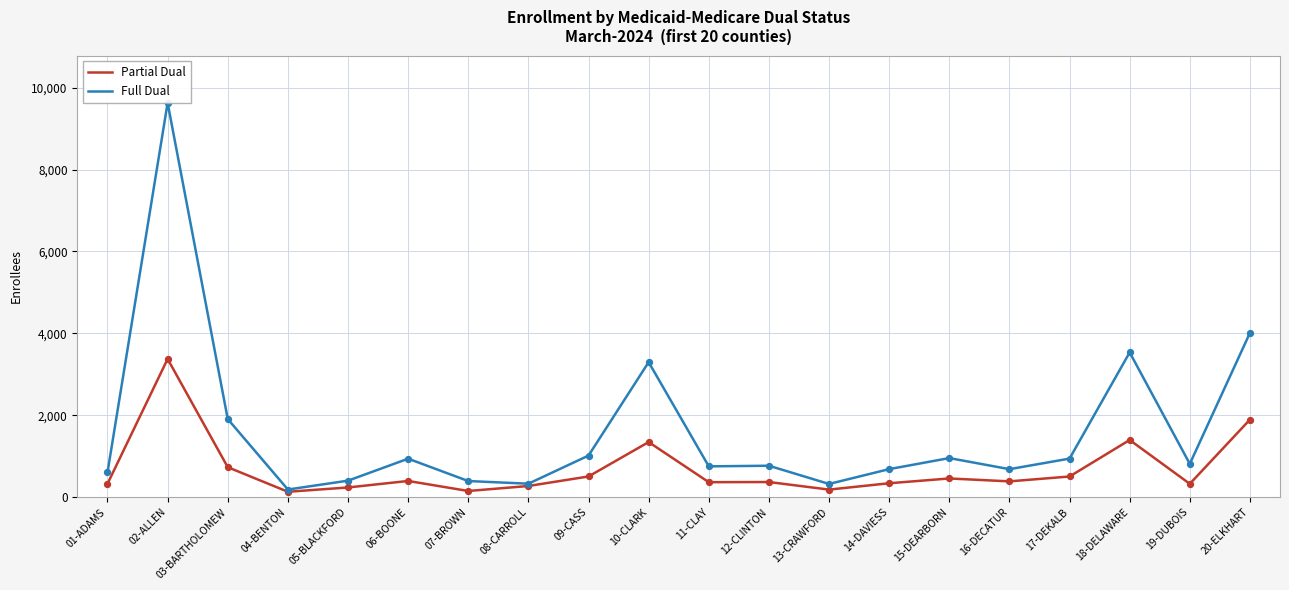

At how many categories does at least one series exceed 7347?

1